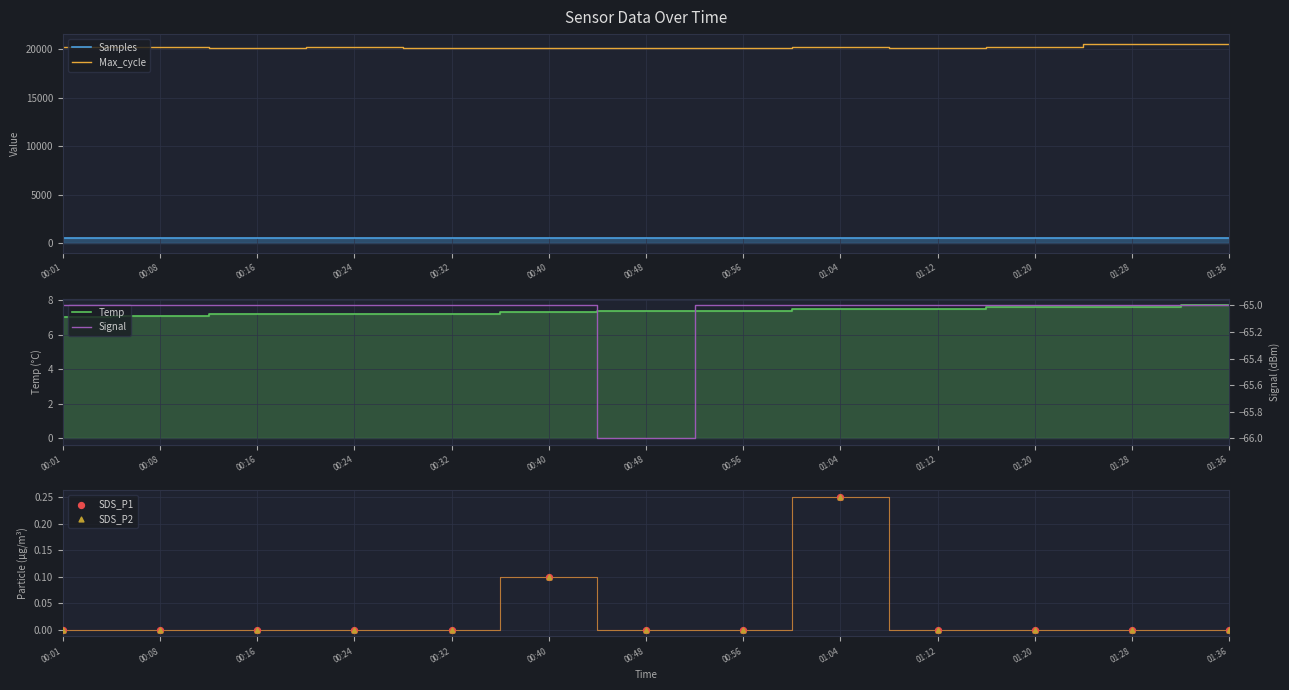

Which series has the widest spread of Y values?

Max_cycle